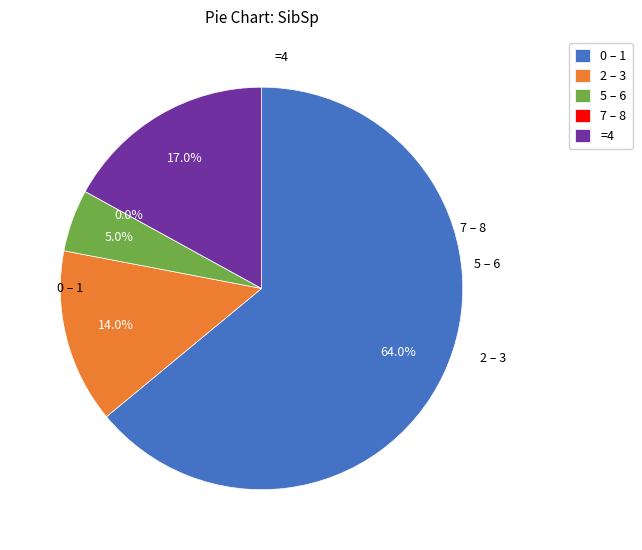

Rank the categories by value from highest to lowest.

0 – 1, =4, 2 – 3, 5 – 6, 7 – 8